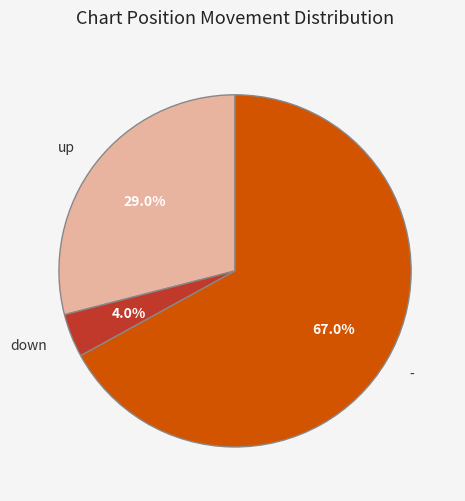

True or false: down accounts for 4% of the total.

True